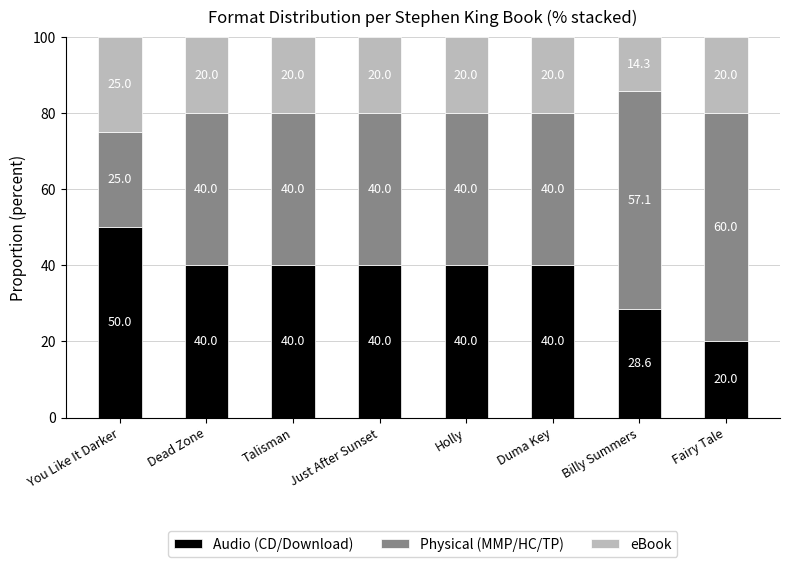

What is the difference between the Audio (CD/Download) values at Talisman and Fairy Tale?

20.0